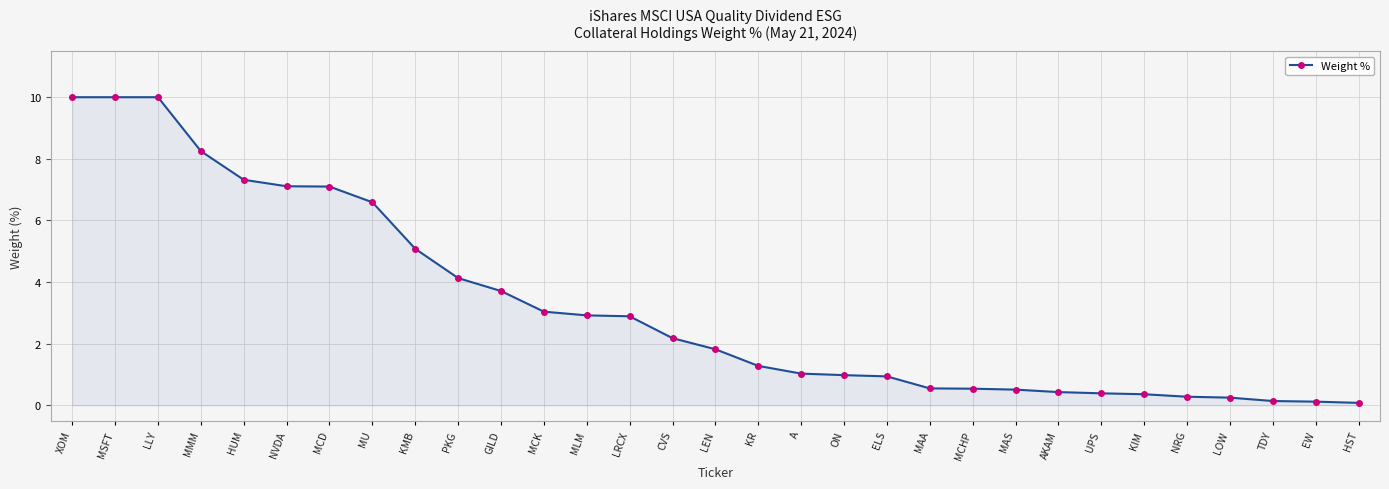

Where does the data first go above 1?

XOM